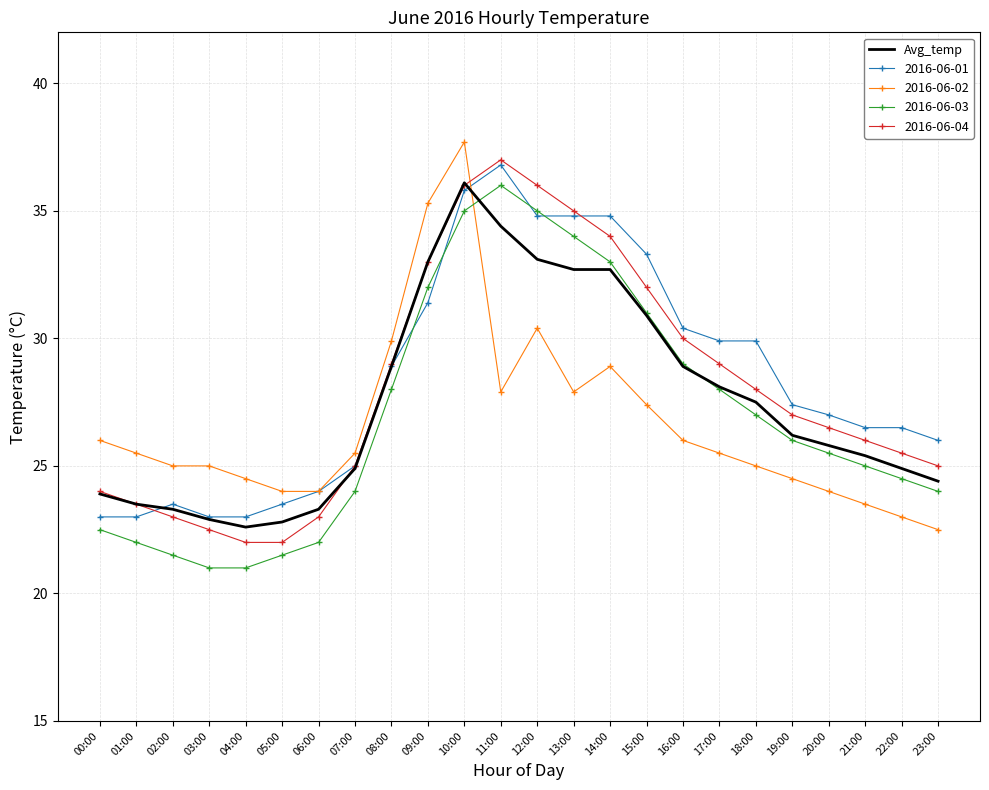

What is the spread (max minus min) of values at 05:00?

2.5